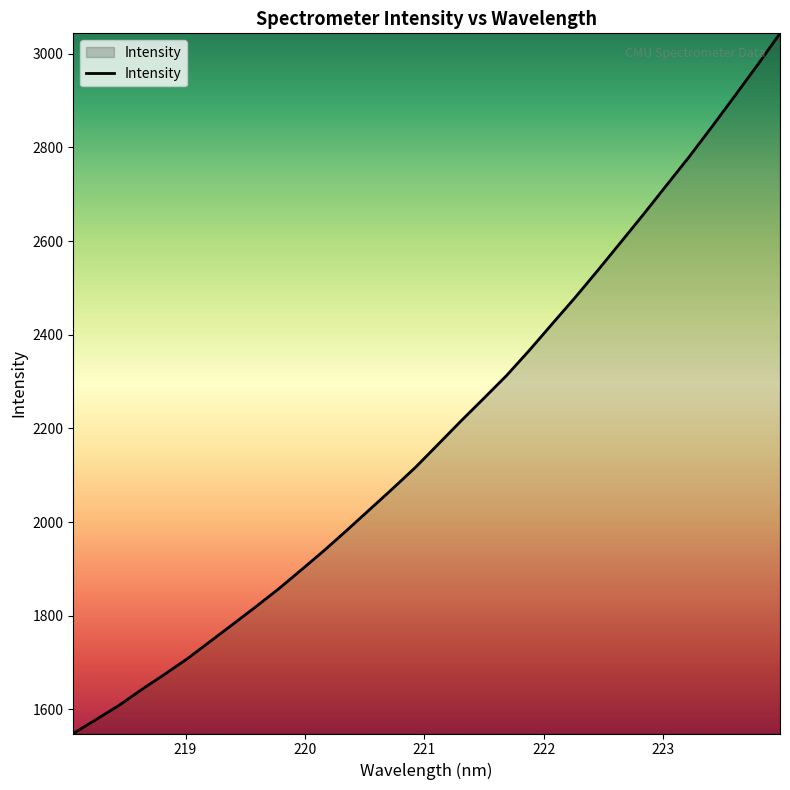

What is the greatest value displayed?

3043.8